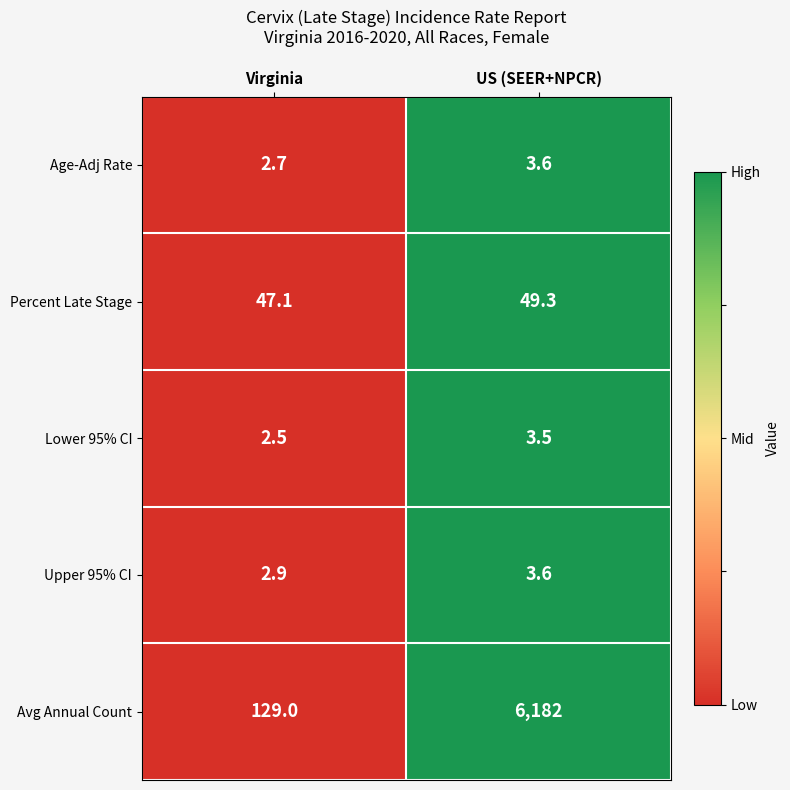

Reading right to left, what are all the values shown in this chart?

Age-Adj Rate: US (SEER+NPCR)=3.6	Virginia=2.7
Percent Late Stage: US (SEER+NPCR)=49.3	Virginia=47.1
Lower 95% CI: US (SEER+NPCR)=3.5	Virginia=2.5
Upper 95% CI: US (SEER+NPCR)=3.6	Virginia=2.9
Avg Annual Count: US (SEER+NPCR)=6182.0	Virginia=129.0